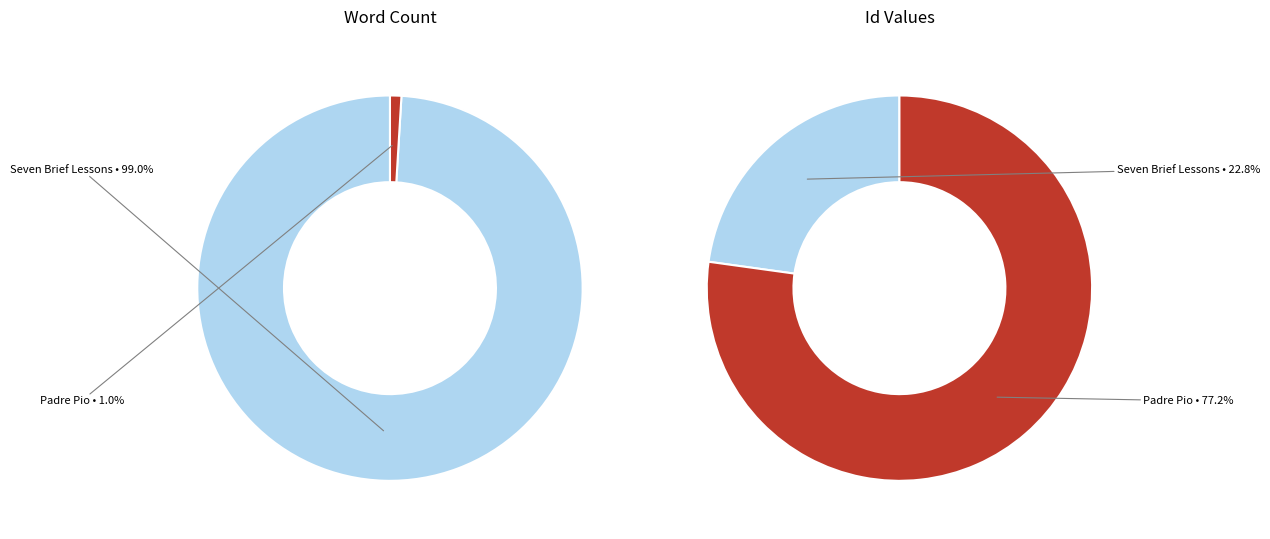

Combined, what portion of the pie is Padre Pio (Luzzatto, 2007) and Seven Brief Lessons on Physics (Rovelli, 2015)?

100.0%